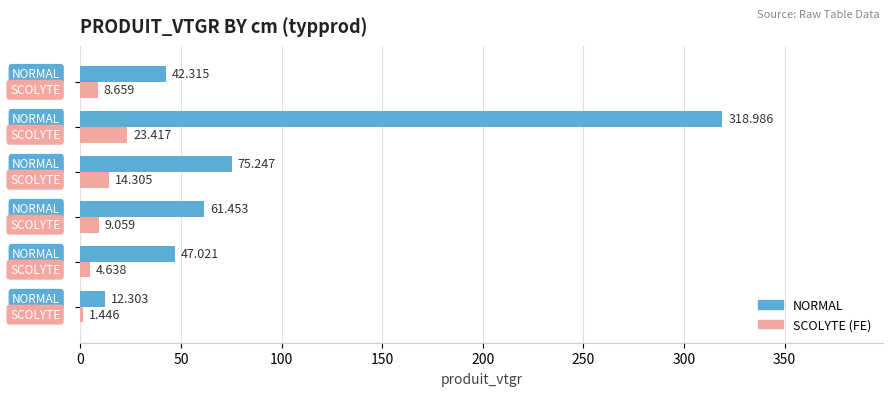

Rank the series by their average value, from highest to lowest.

NORMAL, SCOLYTE (FE)